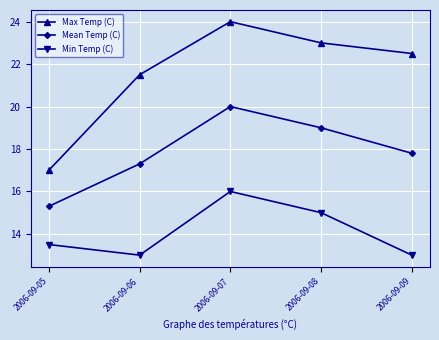

What are all the series names shown in the legend?

Max Temp (C), Mean Temp (C), Min Temp (C)